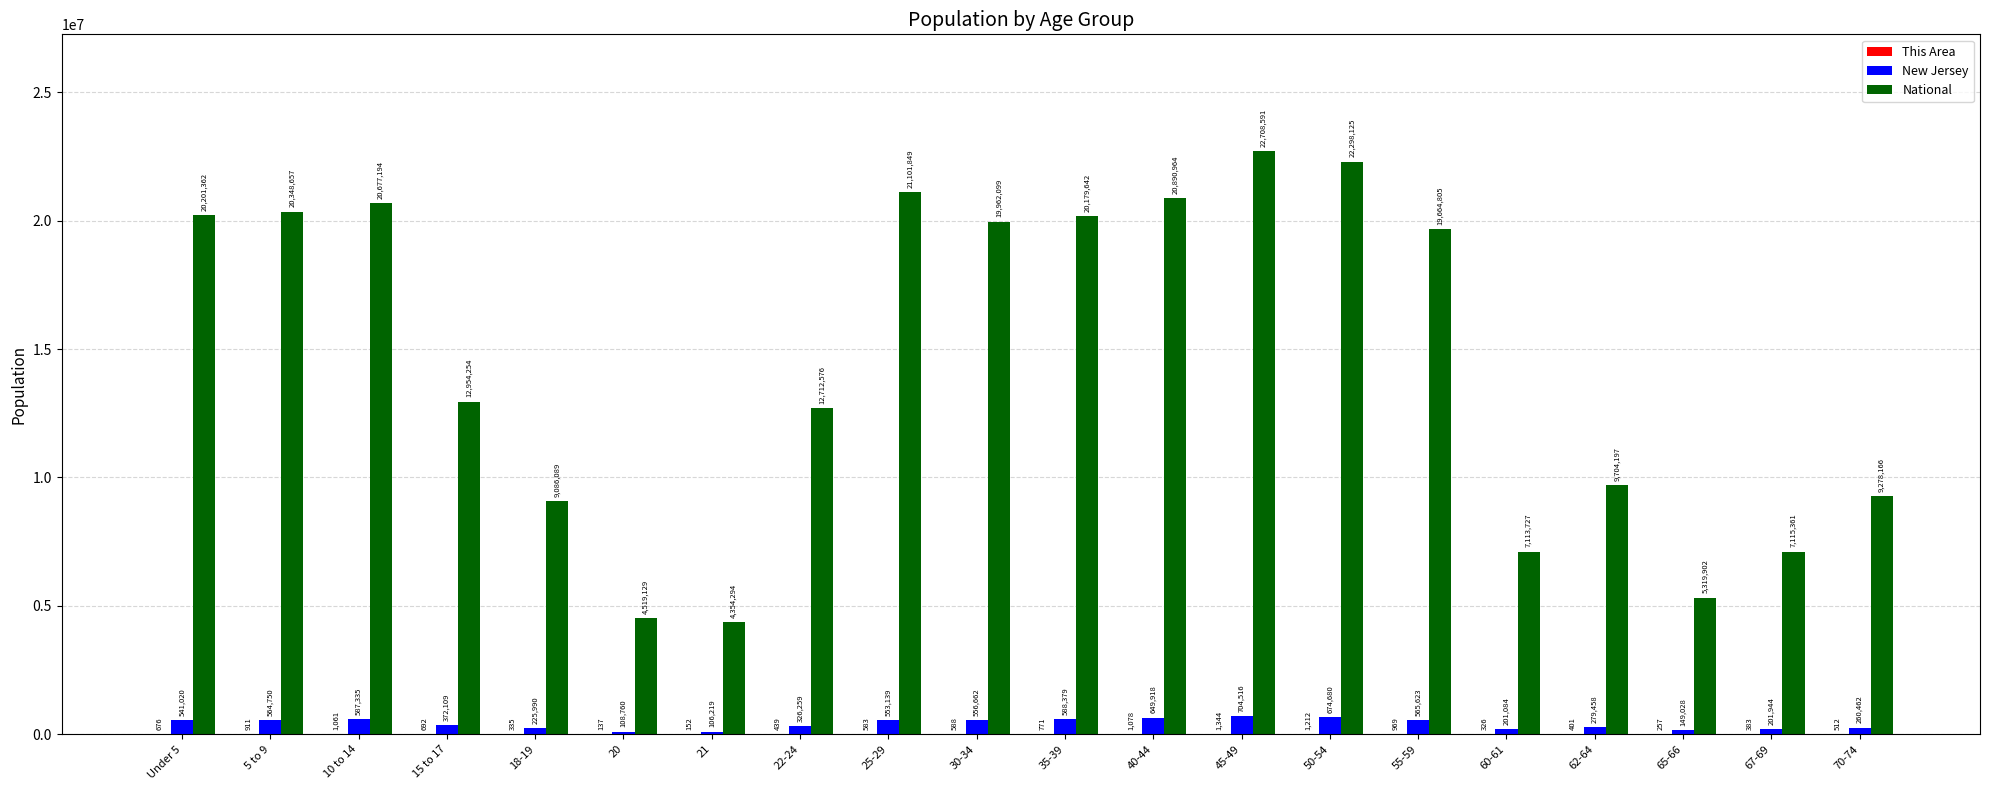

Read the National value at 25-29, to the nearest 50.

21101850